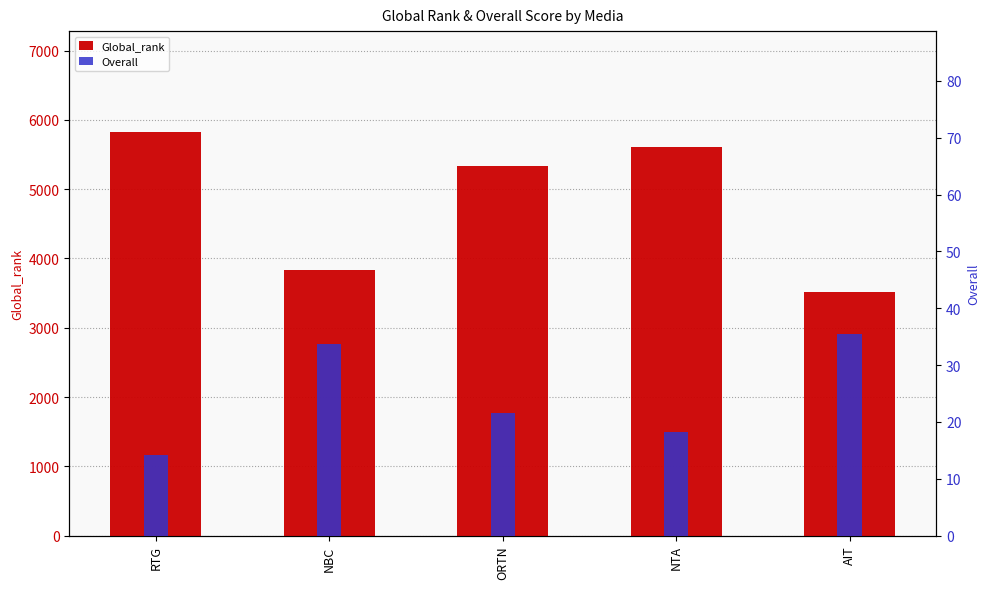

Which series changed the most between RTG and NTA?

Global_rank